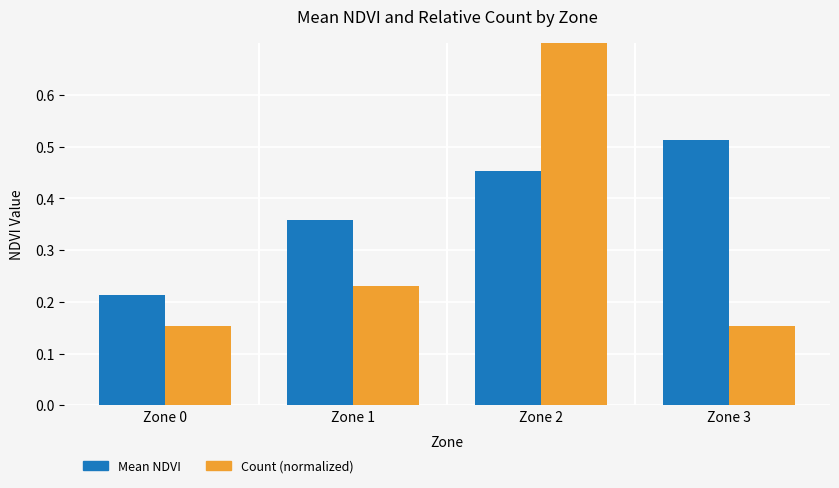

What is the value of the Count (normalized) bar at the 4th from the left?

0.2